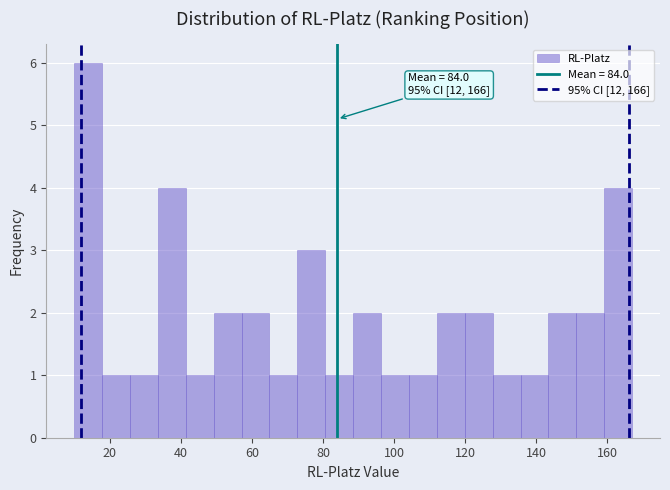

Around what value on the x-axis is the tallest bar? Give the approximate position of its centre, as read against the axis.

14